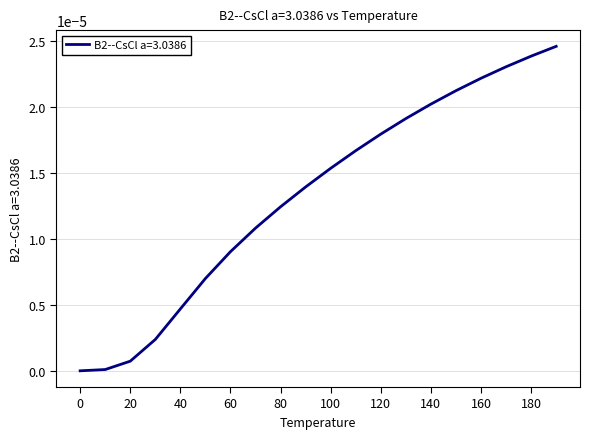

Reading right to left, extract all data points from this chart.

190.0=0.0	180.0=0.0	170.0=0.0	160.0=0.0	150.0=0.0	140.0=0.0	130.0=0.0	120.0=0.0	110.0=0.0	100.0=0.0	90.0=0.0	80.0=0.0	70.0=0.0	60.0=0.0	50.0=0.0	40.0=0.0	30.0=0.0	20.0=0.0	10.0=0.0	0.0=0.0